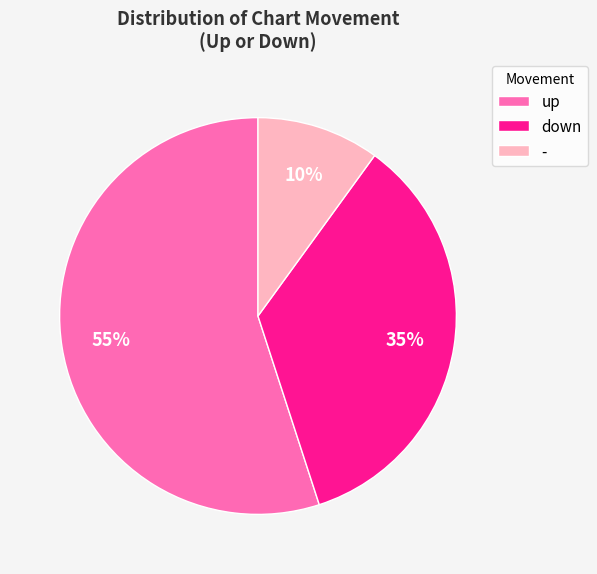

Rank the categories by value from highest to lowest.

up, down, -